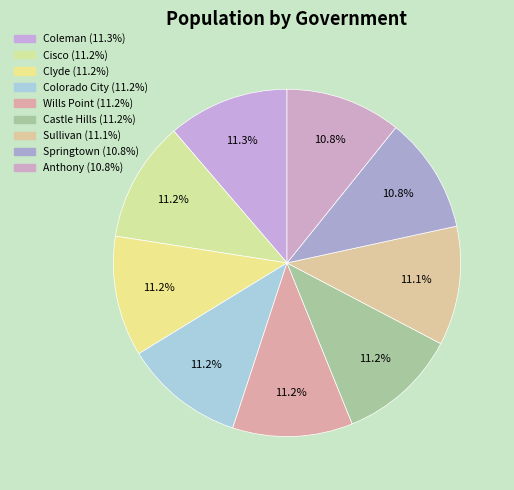

How many segments does this pie chart have?

9